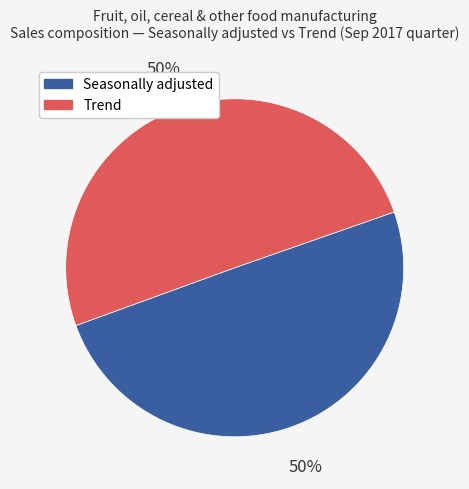

What percentage is the Seasonally adjusted slice, to the nearest percent?

50%